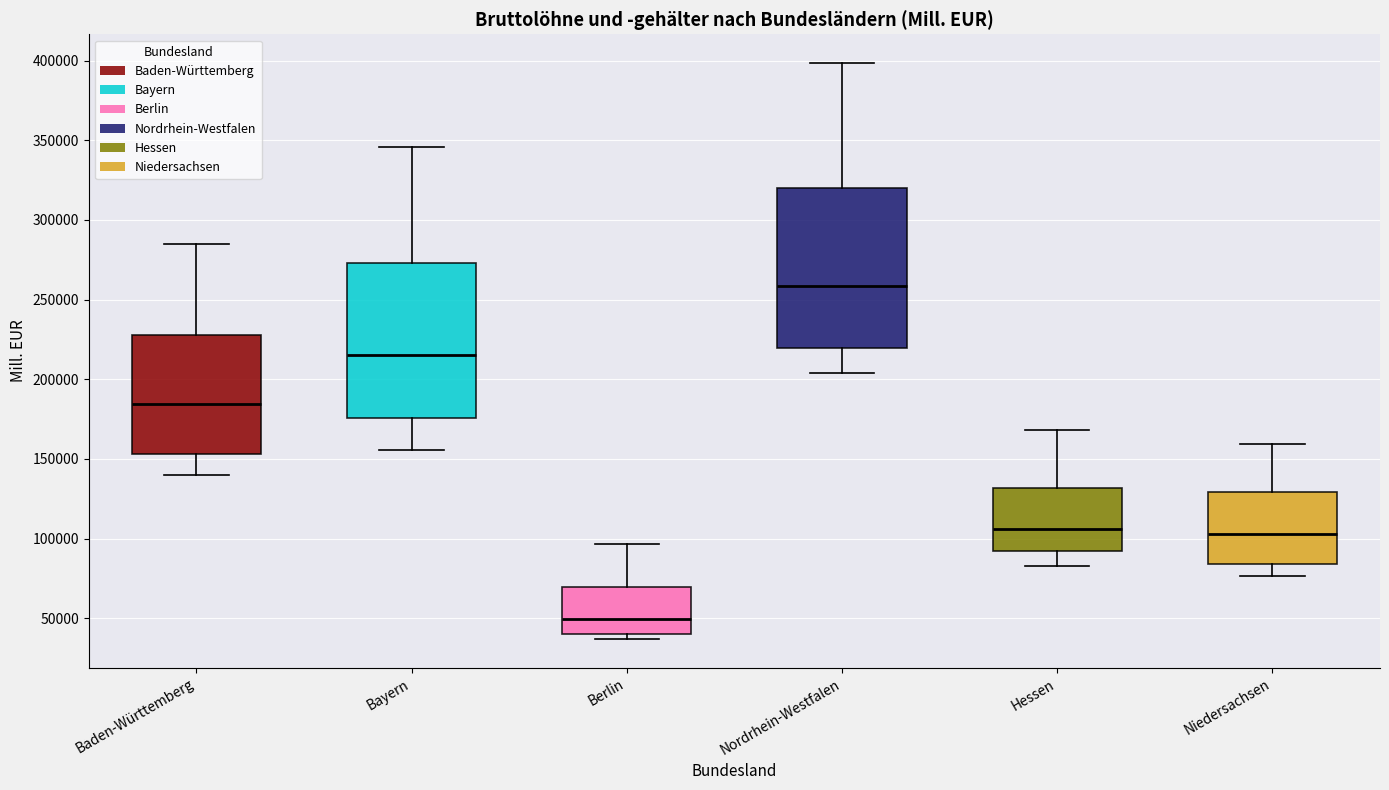

Where does the median line of the box for Bayern sit on the y-axis? The values are not printed on the chart, so give them approximately, as read against the axis.

215000